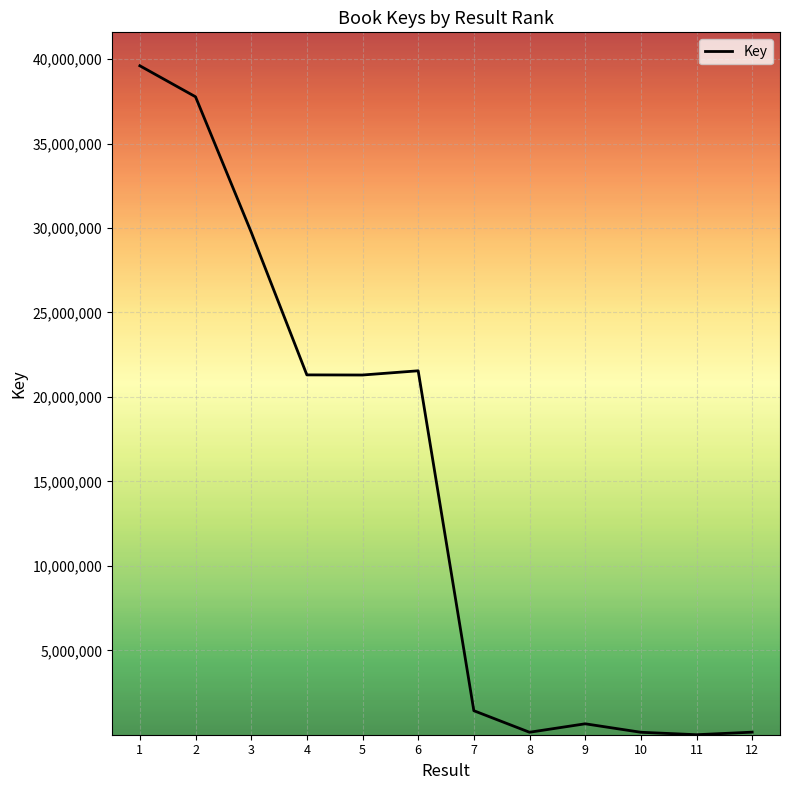

Is it true that the value at 2 is 37768886?

True